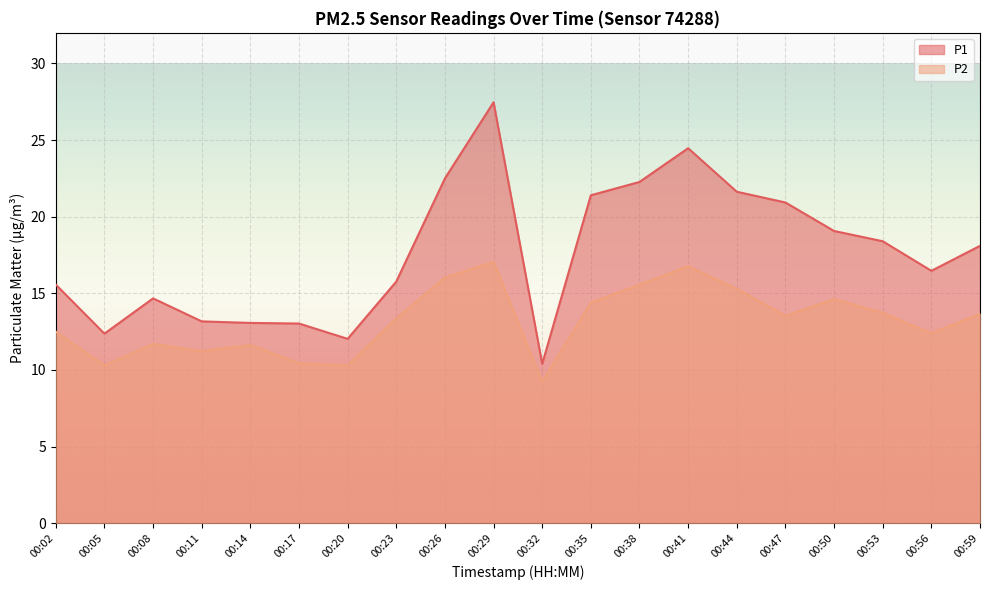

Does the chart display data point markers on the line(s)?

No